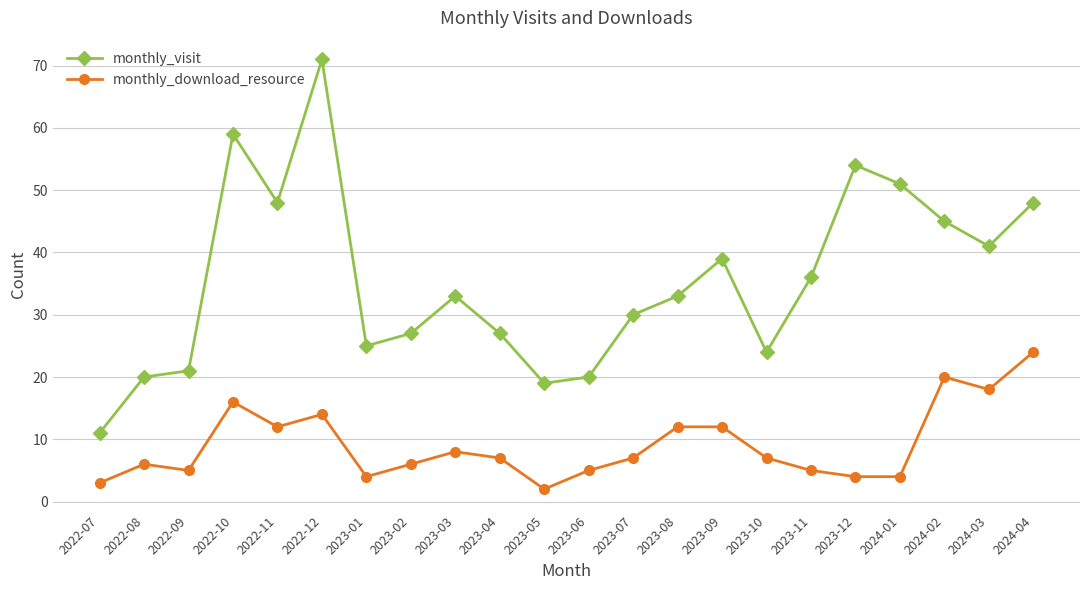

True or false: monthly_download_resource and monthly_visit intersect in this chart.

False